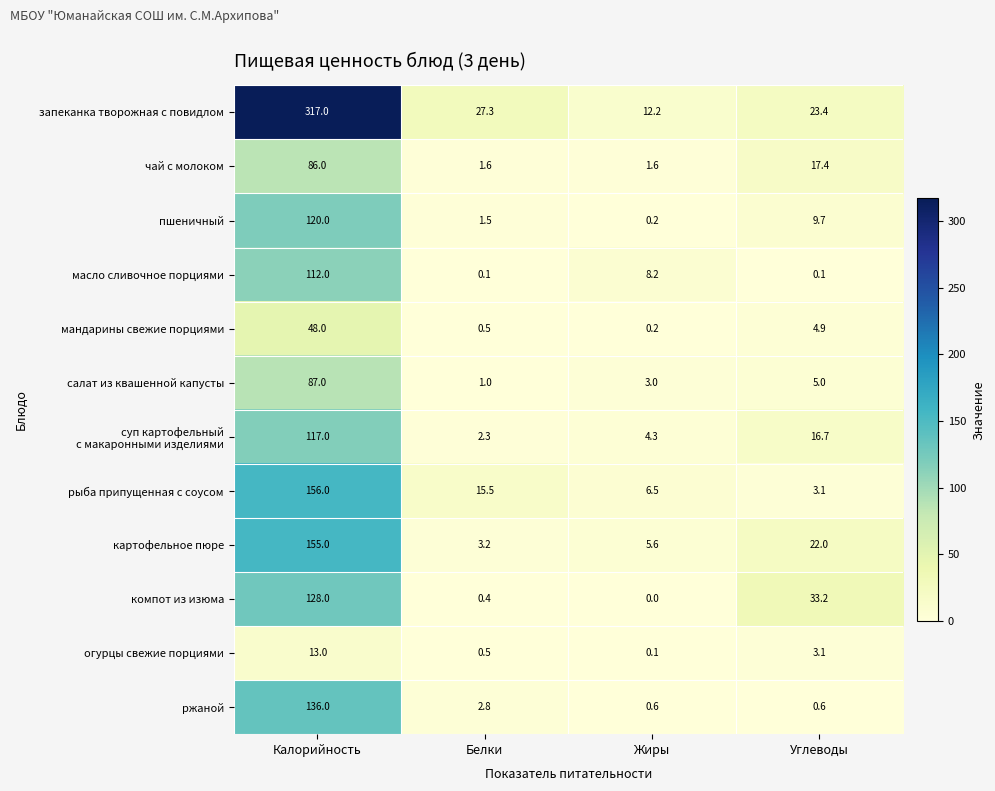

Which series has the largest range (max minus min)?

запеканка творожная с повидлом